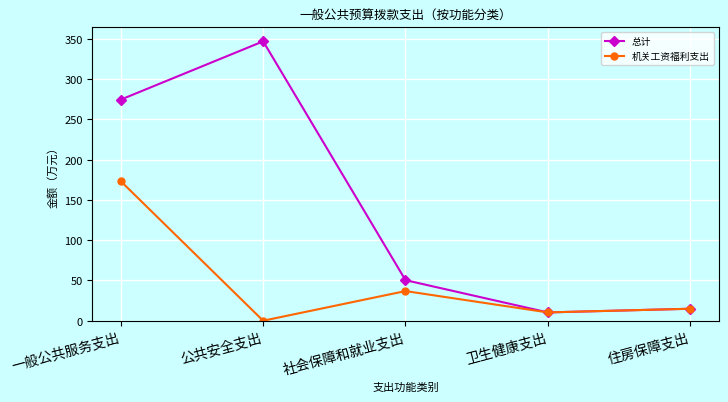

Which series has the largest range (max minus min)?

总计